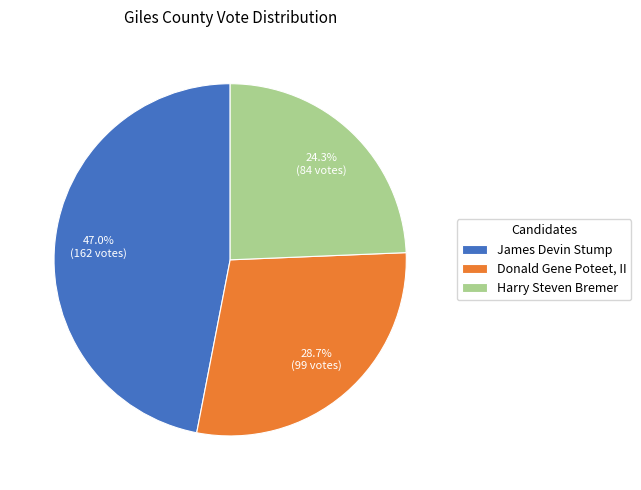

Is it true that James Devin Stump is 47% of the pie?

True